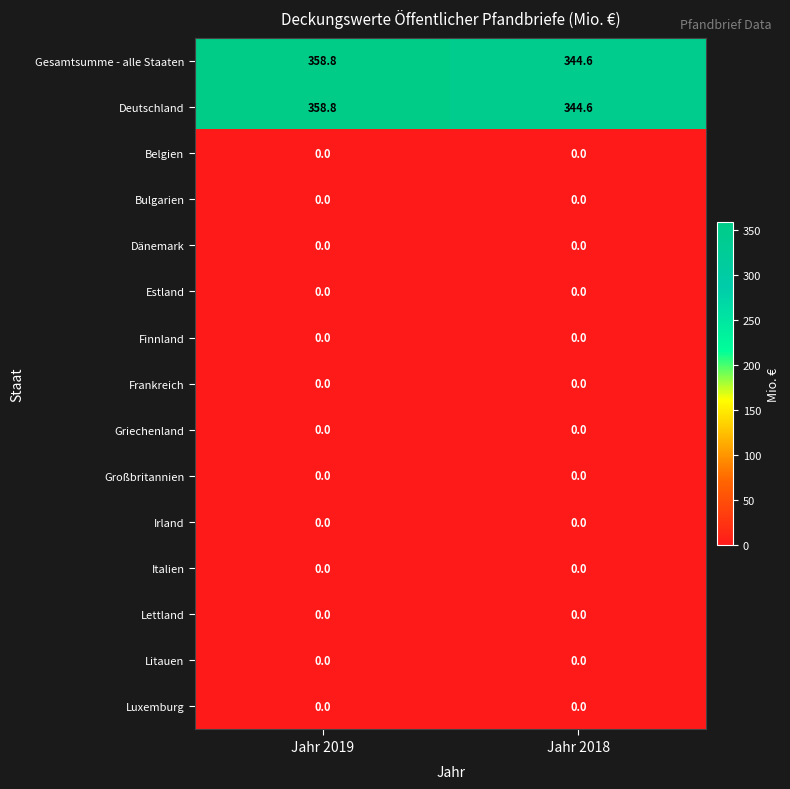

At which category is the sum across all series the highest?

Jahr 2019